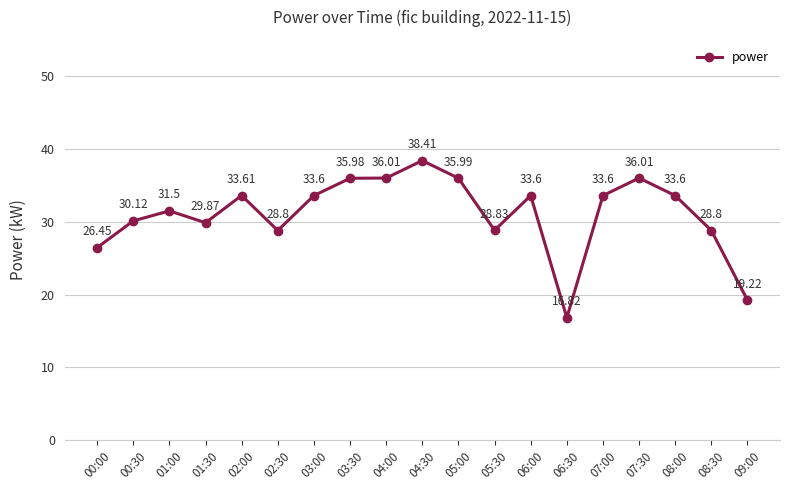

True or false: there are more than 2 points higher than both neighbors.

True